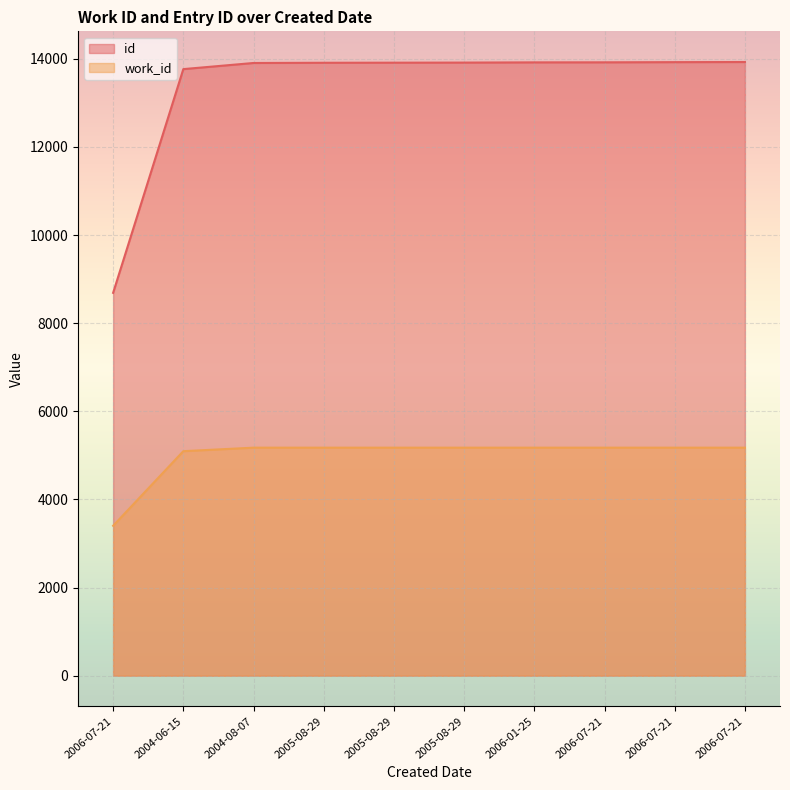

Does the chart display data point markers on the line(s)?

No